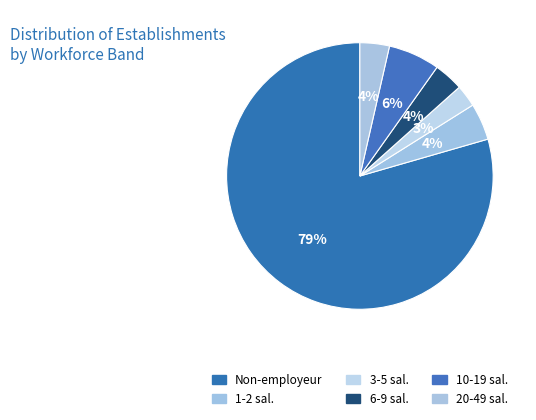

How many segments does this pie chart have?

6